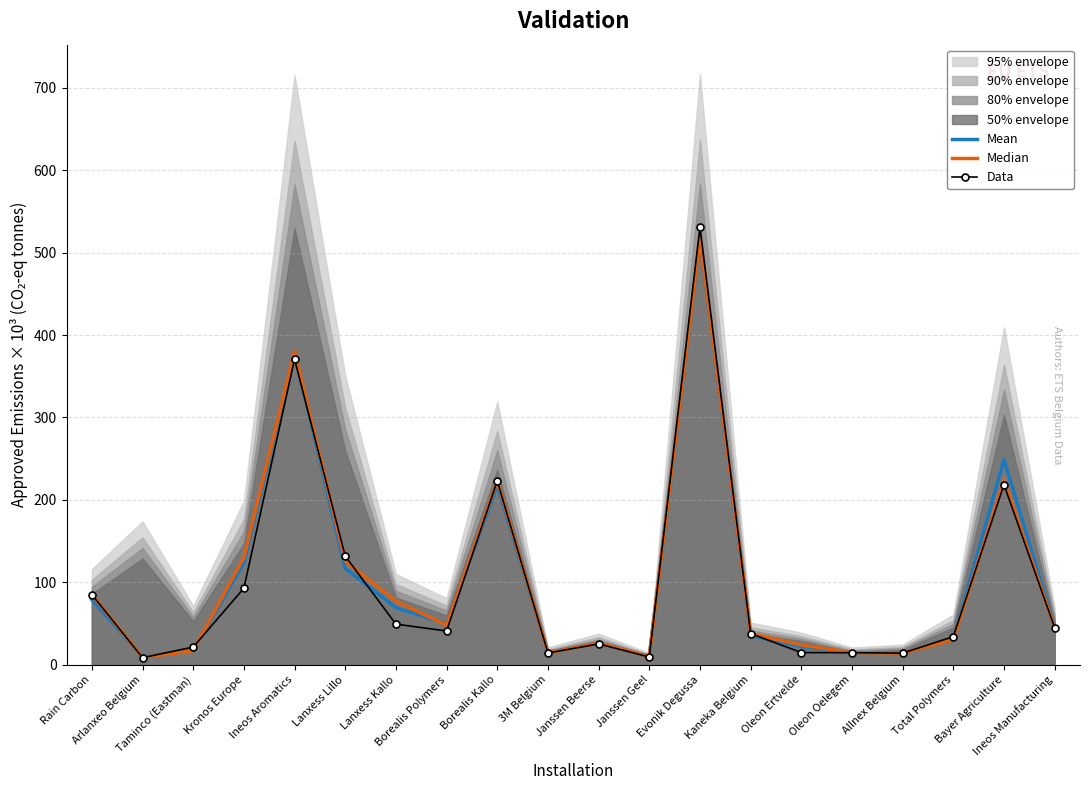

Which series has the largest range (max minus min)?

Data